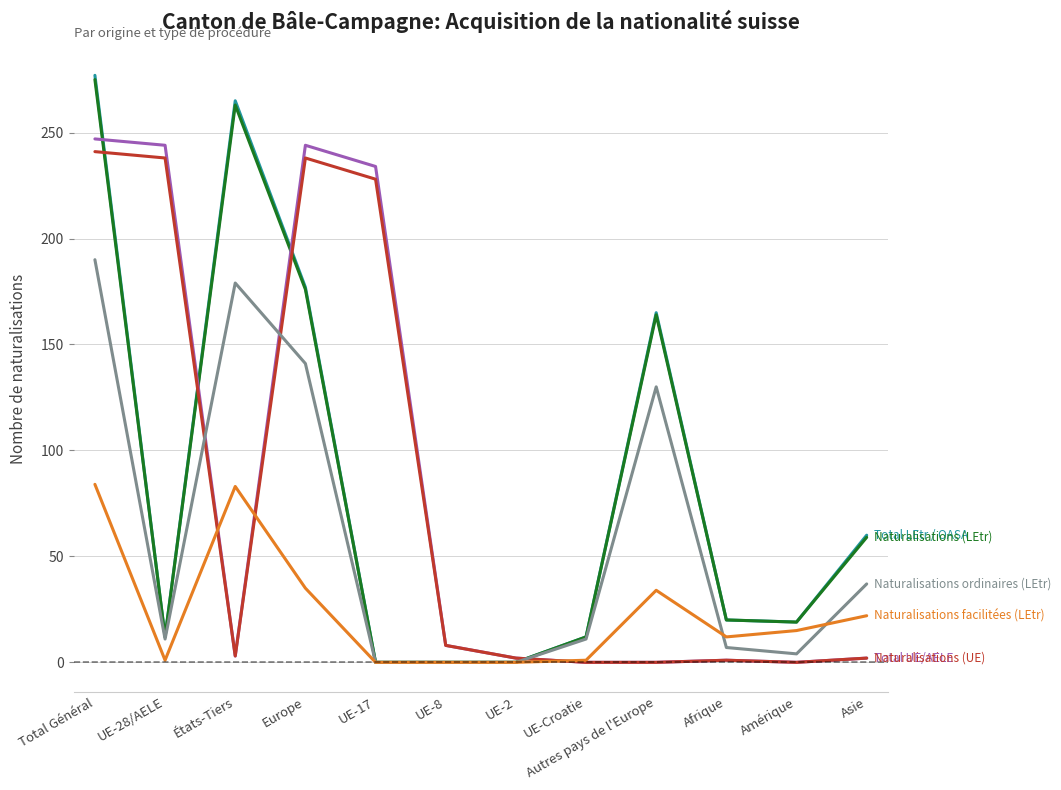

Which label corresponds to the largest value in the chart?

Total Général